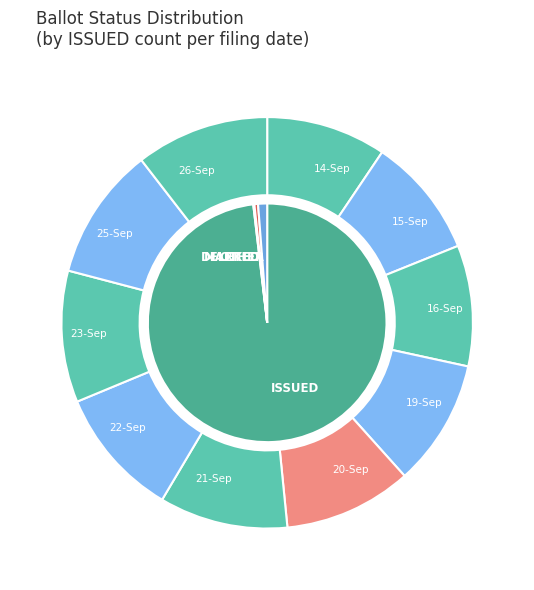

To the nearest percent, what percentage of the pie is 20-Sep?

10%